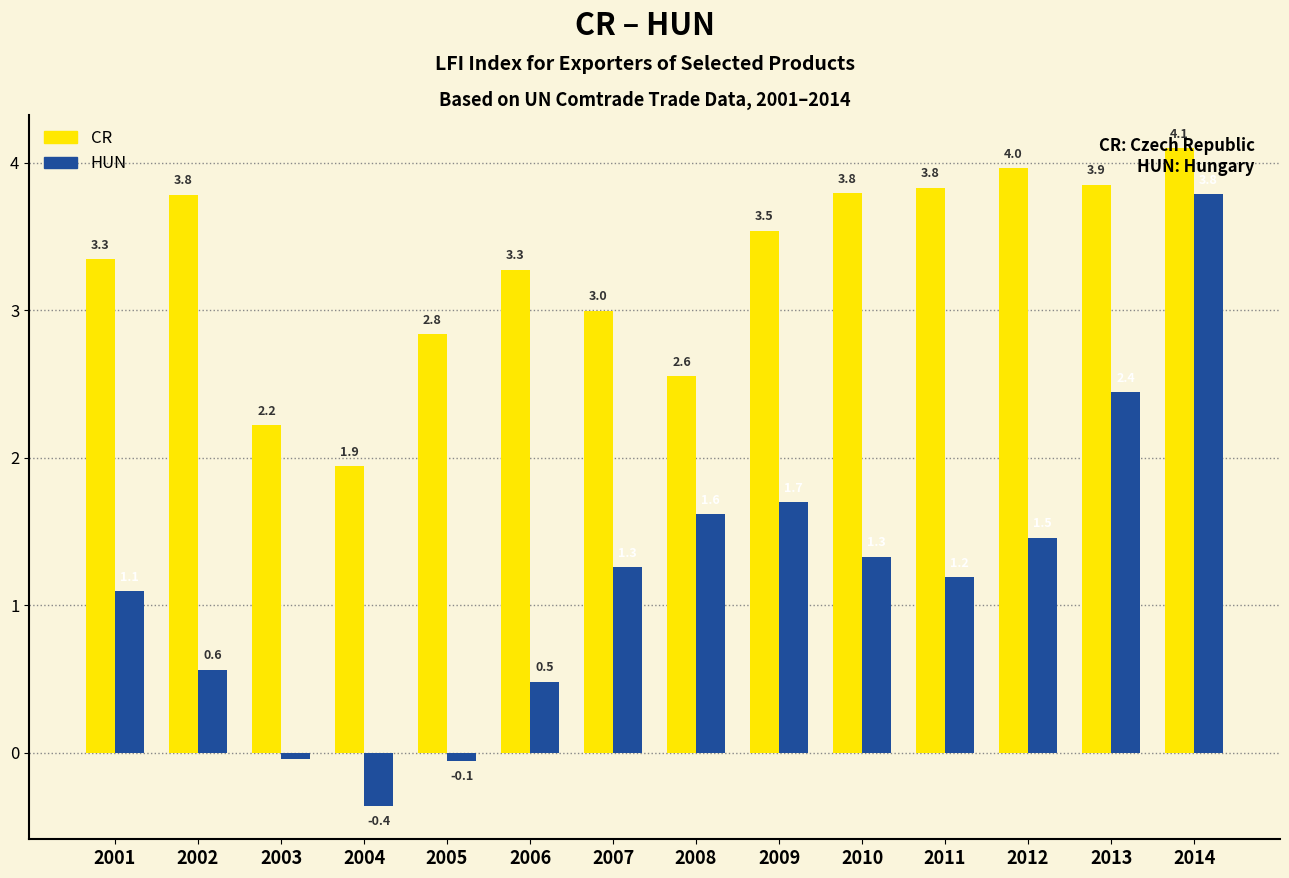

True or false: HUN has a value of 0.2 at 2006.

False